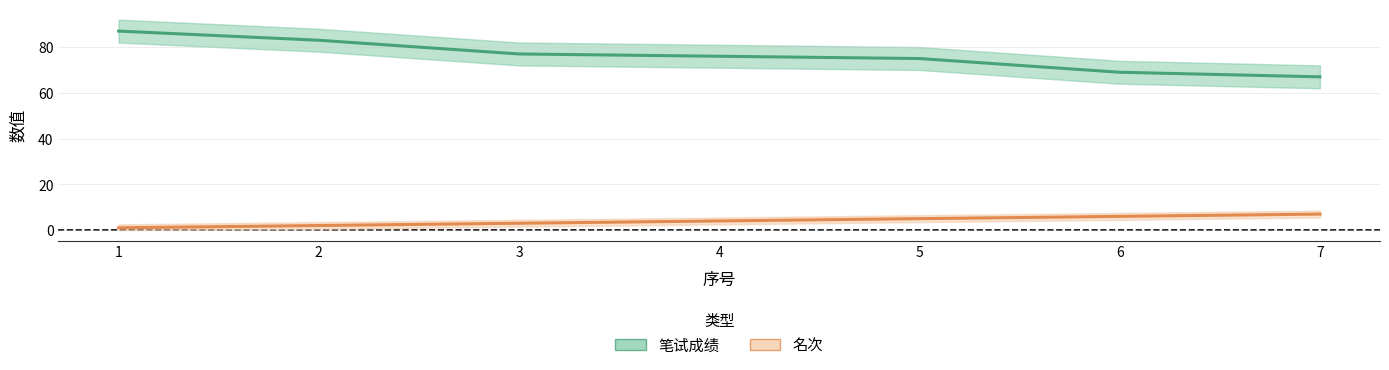

Between 2 and 6, which is larger?

2